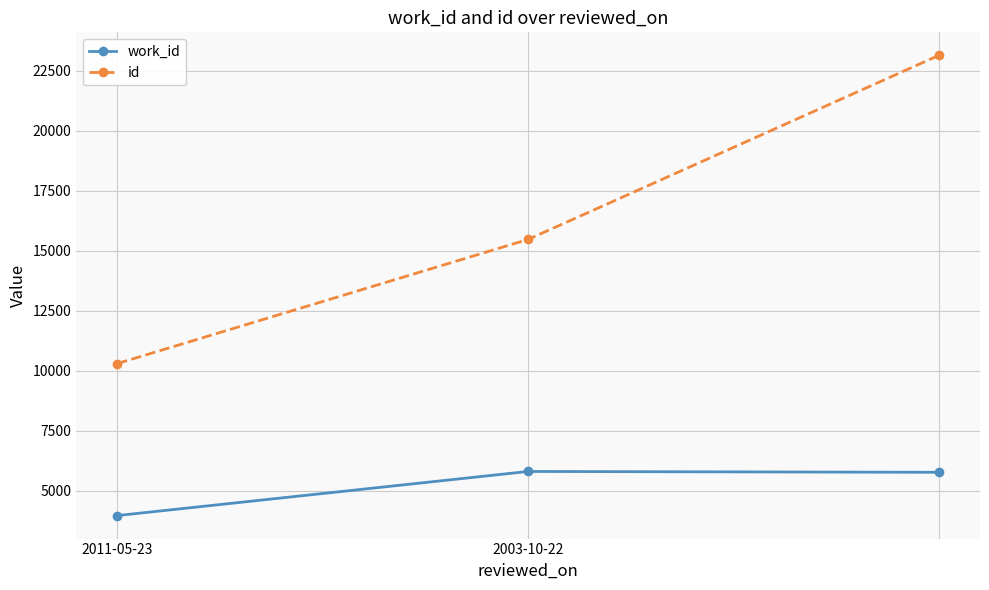

Which series has the largest total across all categories?

id